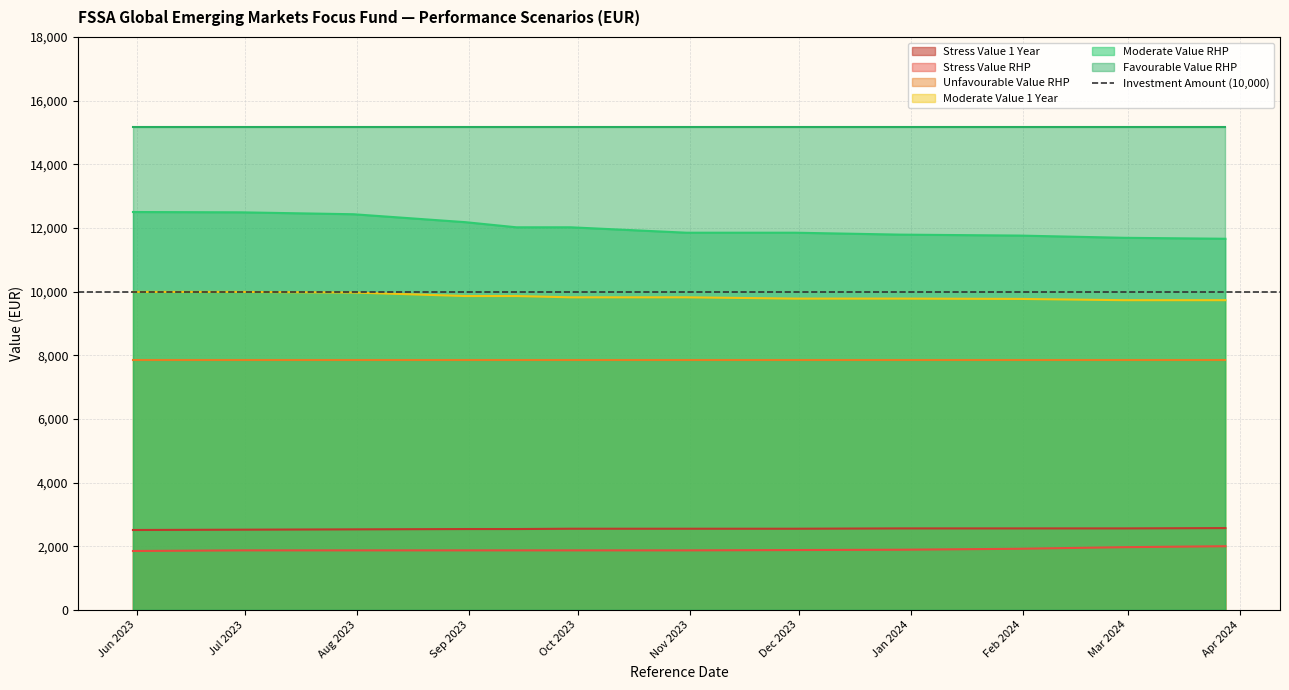

Which series changed the most between 2023-07-31 and 2024-02-29?

Moderate Value RHP